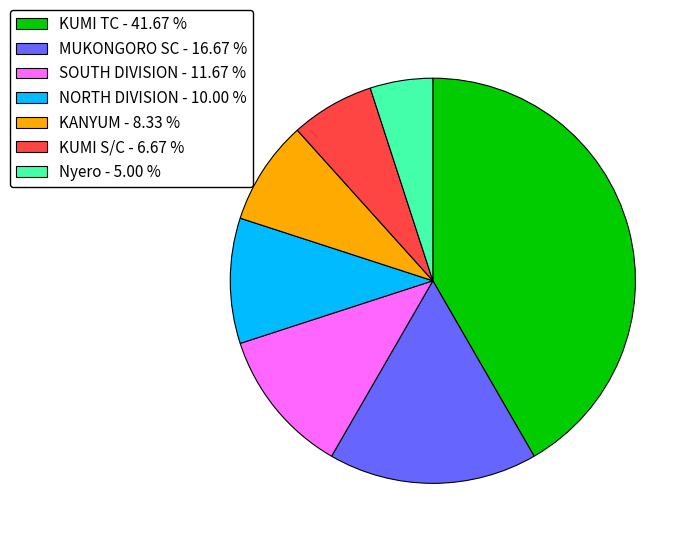

Is there any slice that represents more than half of the pie?

No